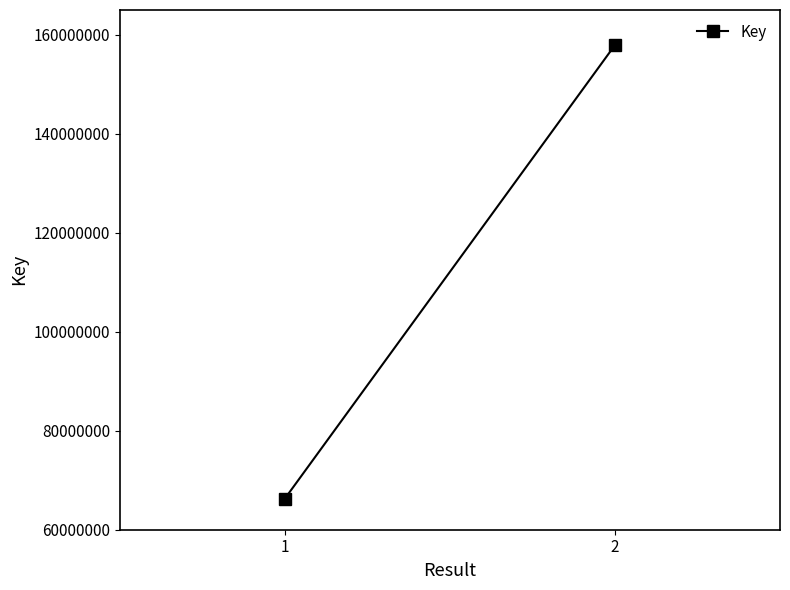

Is it true that the value at 2 is 157911568?

True